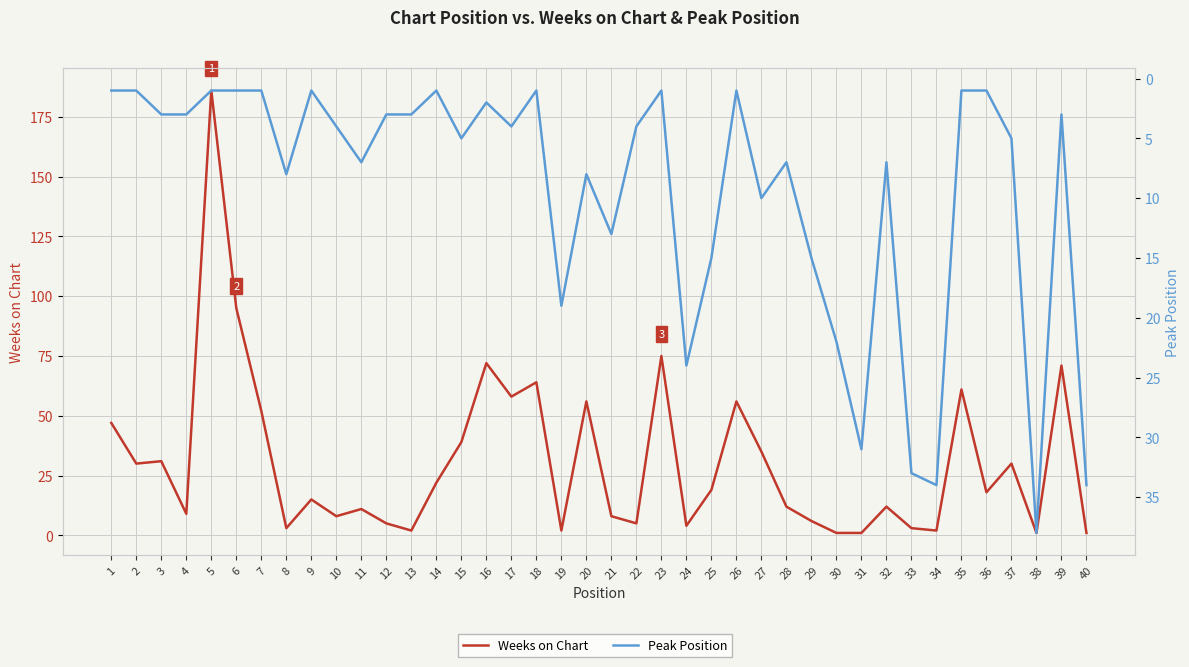

Which label corresponds to the largest value in the chart?

5